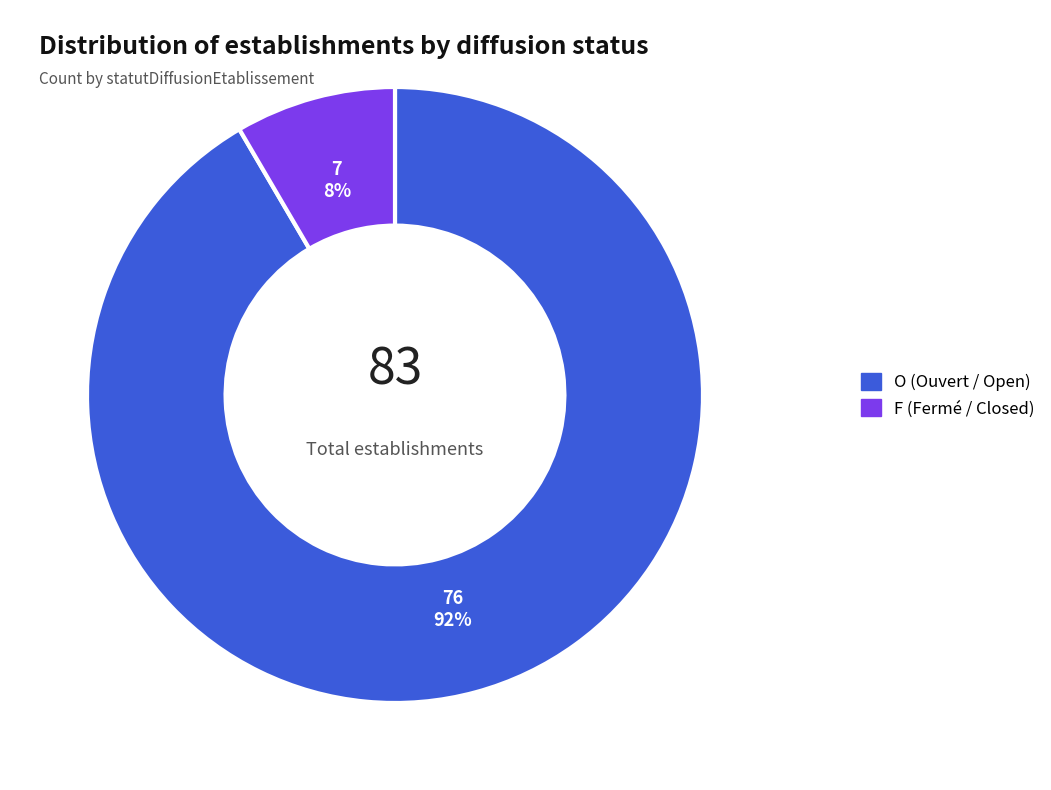

Between O and F, which is larger?

O